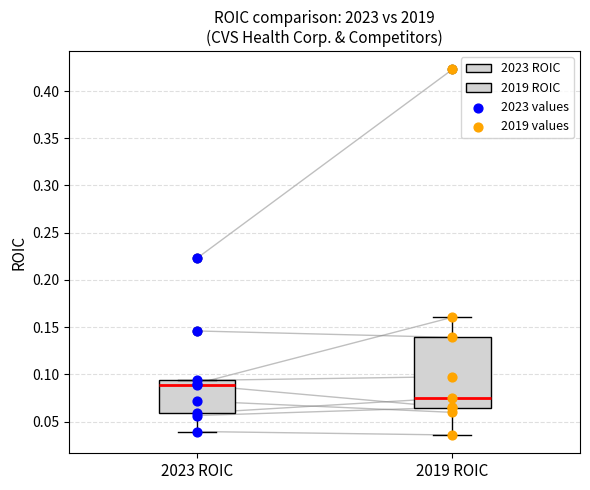

Which series has the widest spread of Y values?

2019 values